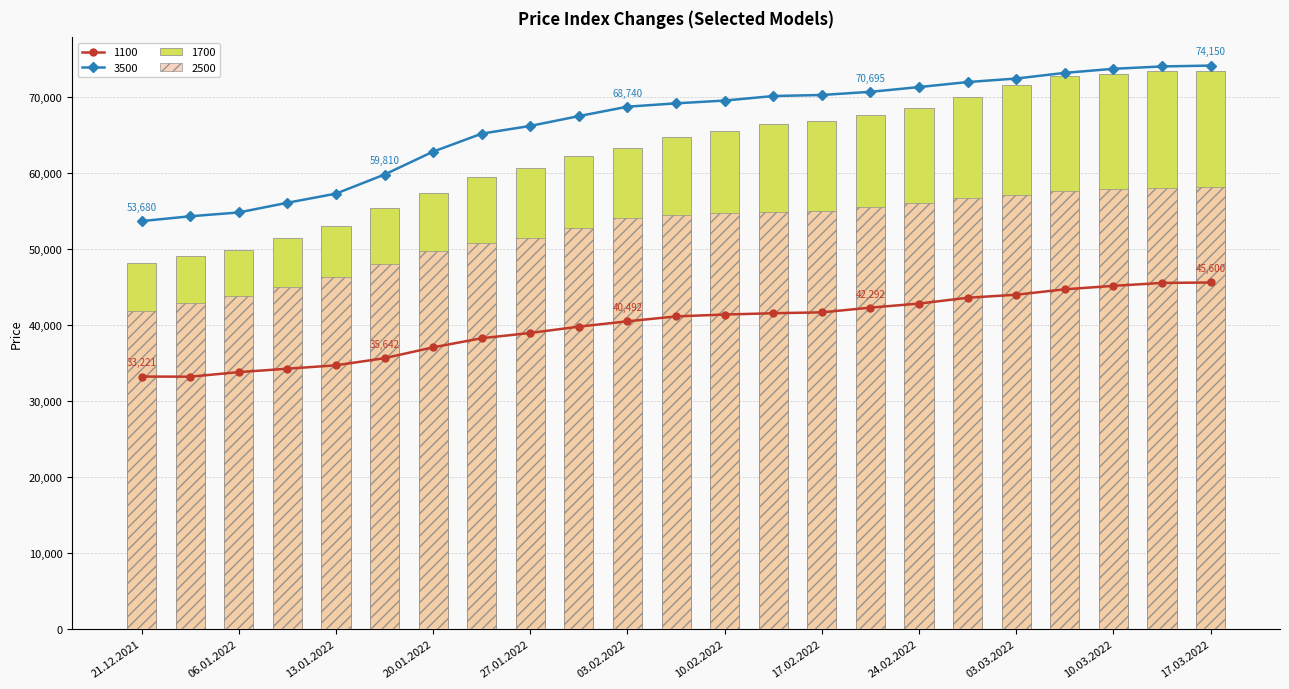

How many values in the 2500 series exceed 54427?

11